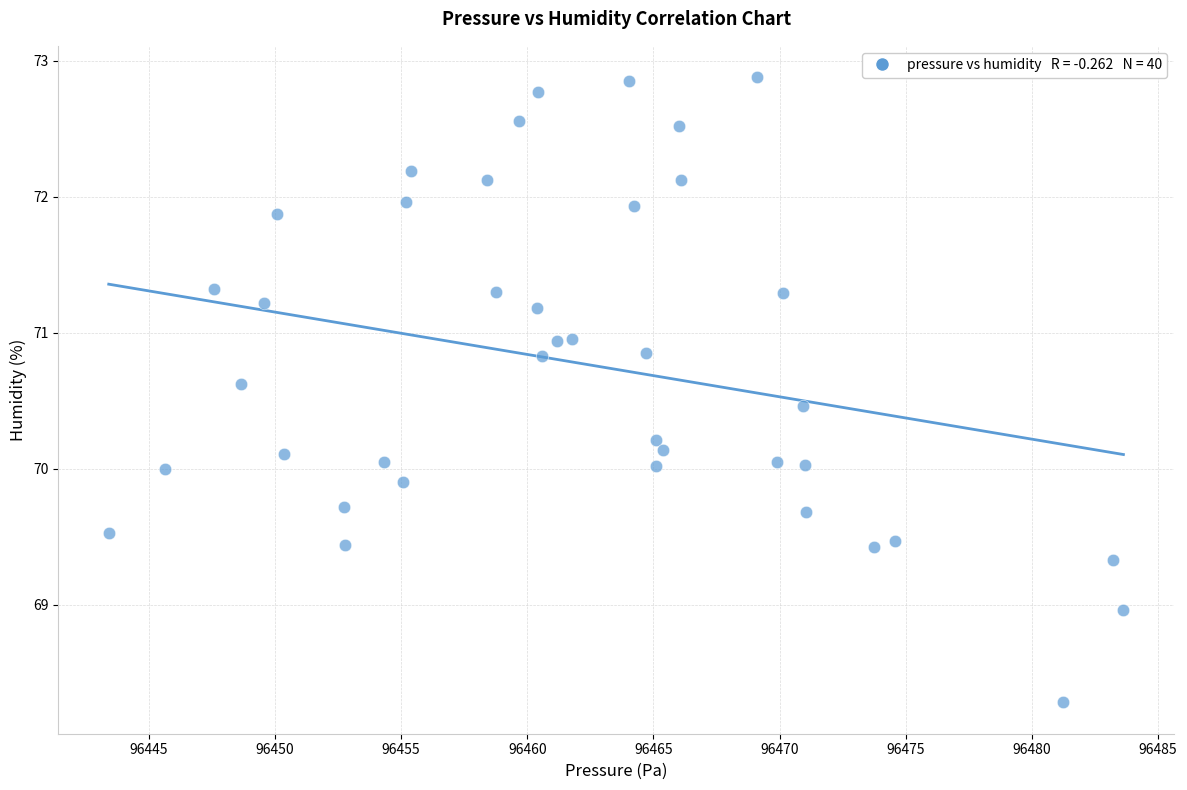

What is the range of Y values (max minus min)?

4.6